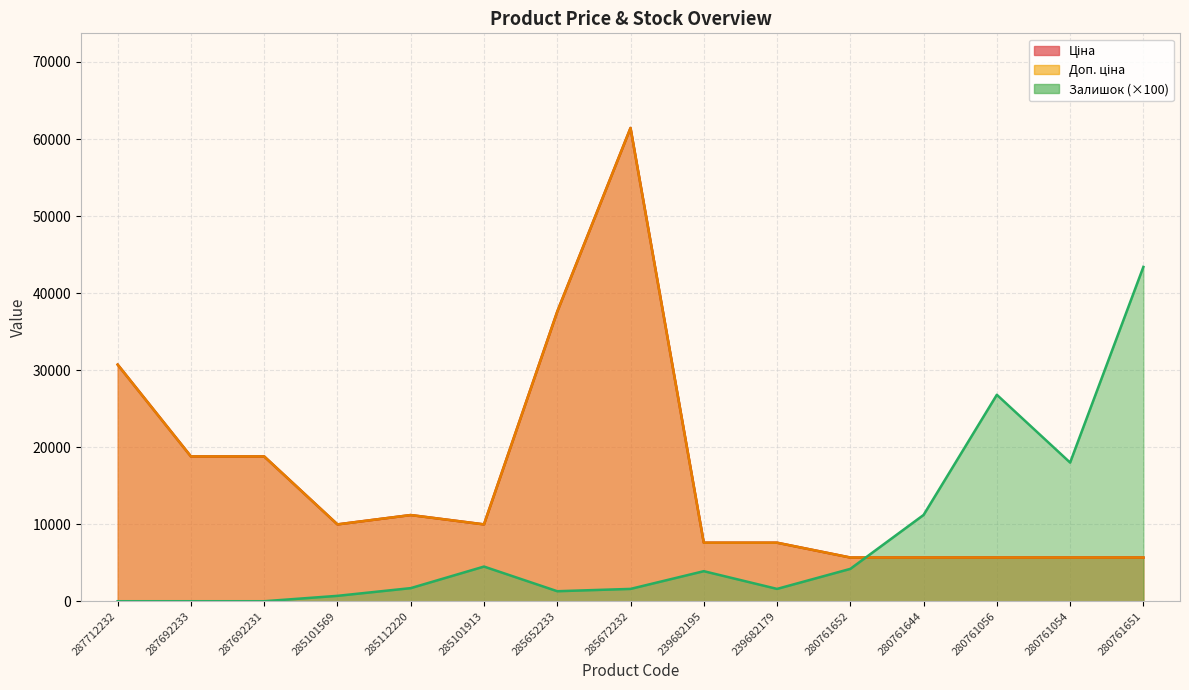

How many categories are shown in the chart?

15